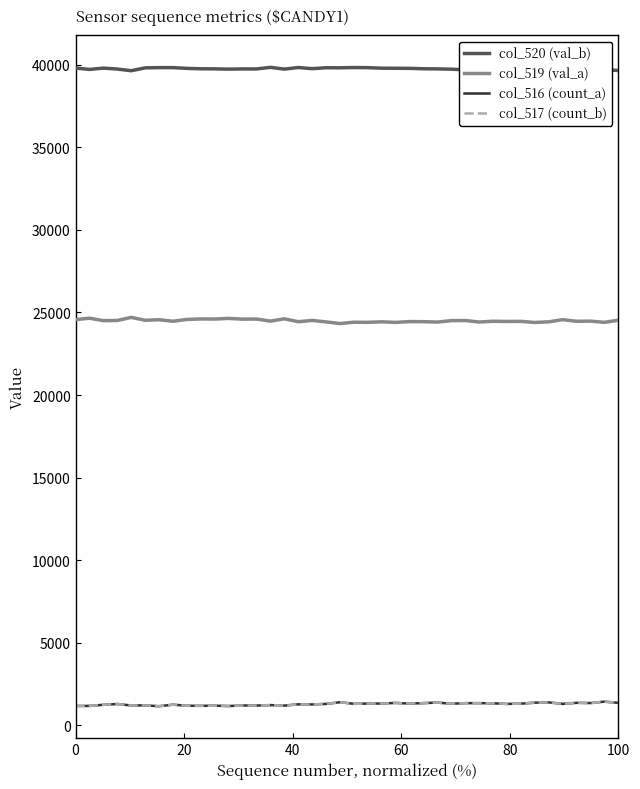

Which series has the largest total across all categories?

col_520 (val_b)